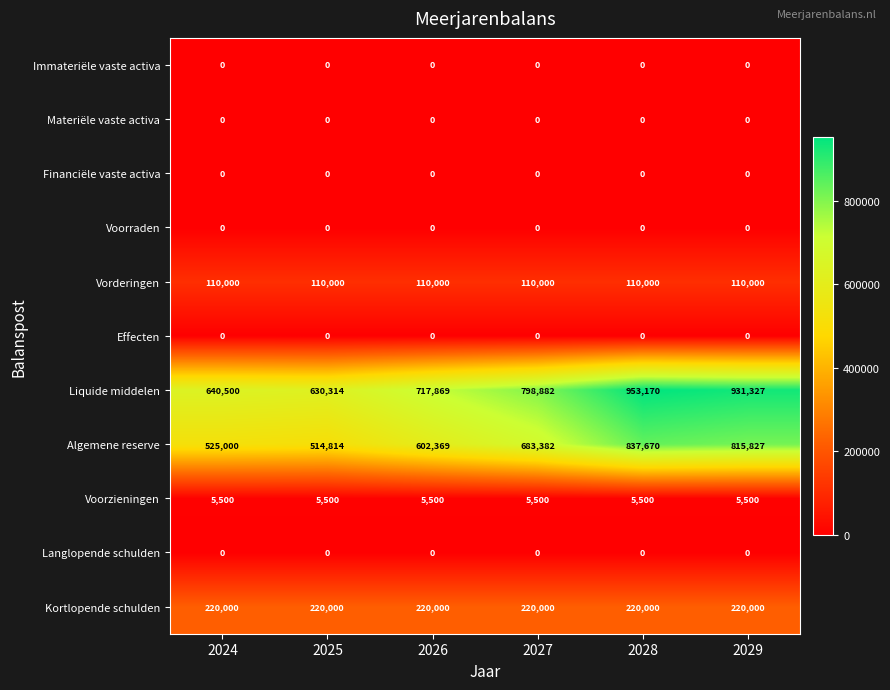

How many series are shown in this chart?

11